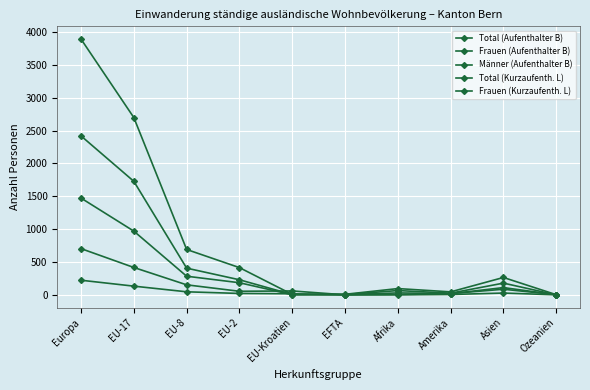

Where does the Total (Kurzaufenth. L) series first go above 60?

Europa